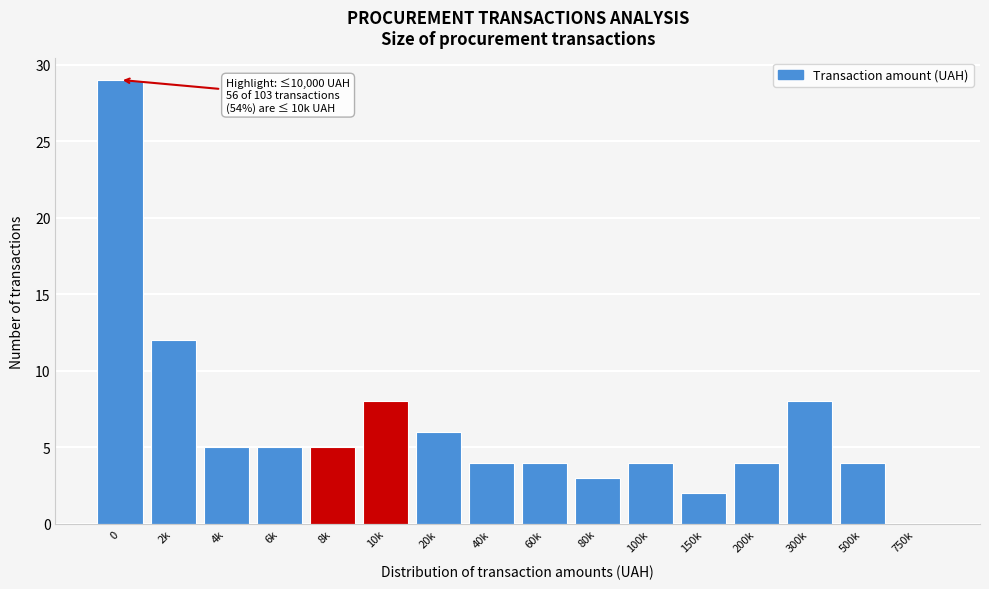

Reading right to left, extract all data points from this chart.

750k=0	500k=4	300k=8	200k=4	150k=2	100k=4	80k=3	60k=4	40k=4	20k=6	10k=8	8k=5	6k=5	4k=5	2k=12	0=29